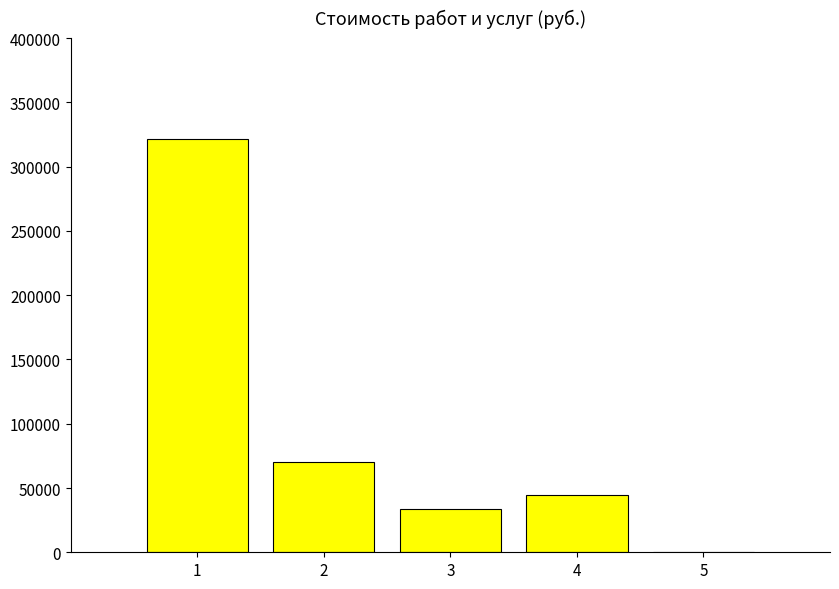

Approximately how many times larger is the value at 1 compared to 4?

7.2